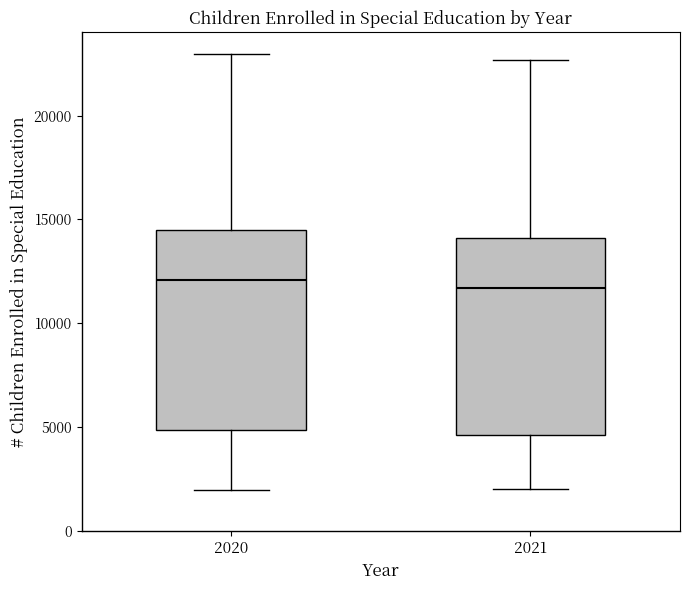

Reading left to right, transcribe this box plot: for each box, give where its median line is, the range the box spans, and where its two whiskers end, as read against the y-axis. The values are not printed on the chart, so give them approximately, as read against the axis.

2020: median 12000, box 5000 to 14500, whiskers 2000 to 23000
2021: median 11500, box 4500 to 14000, whiskers 2000 to 22500